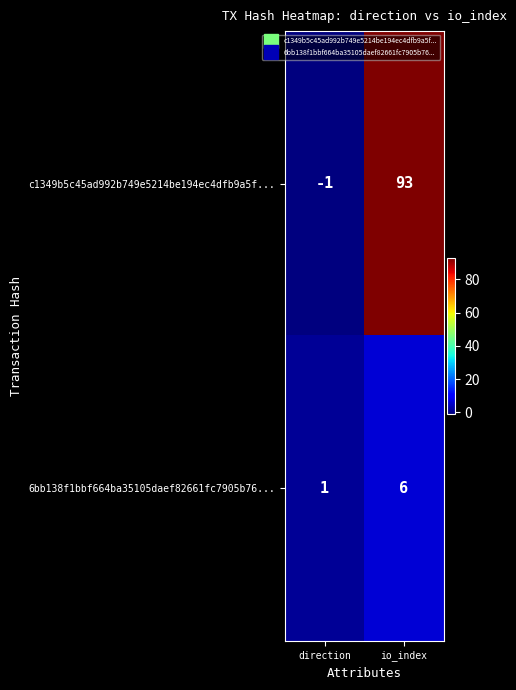

Which series has the largest range (max minus min)?

c1349b5c45ad992b749e5214be194ec4dfb9a5f...